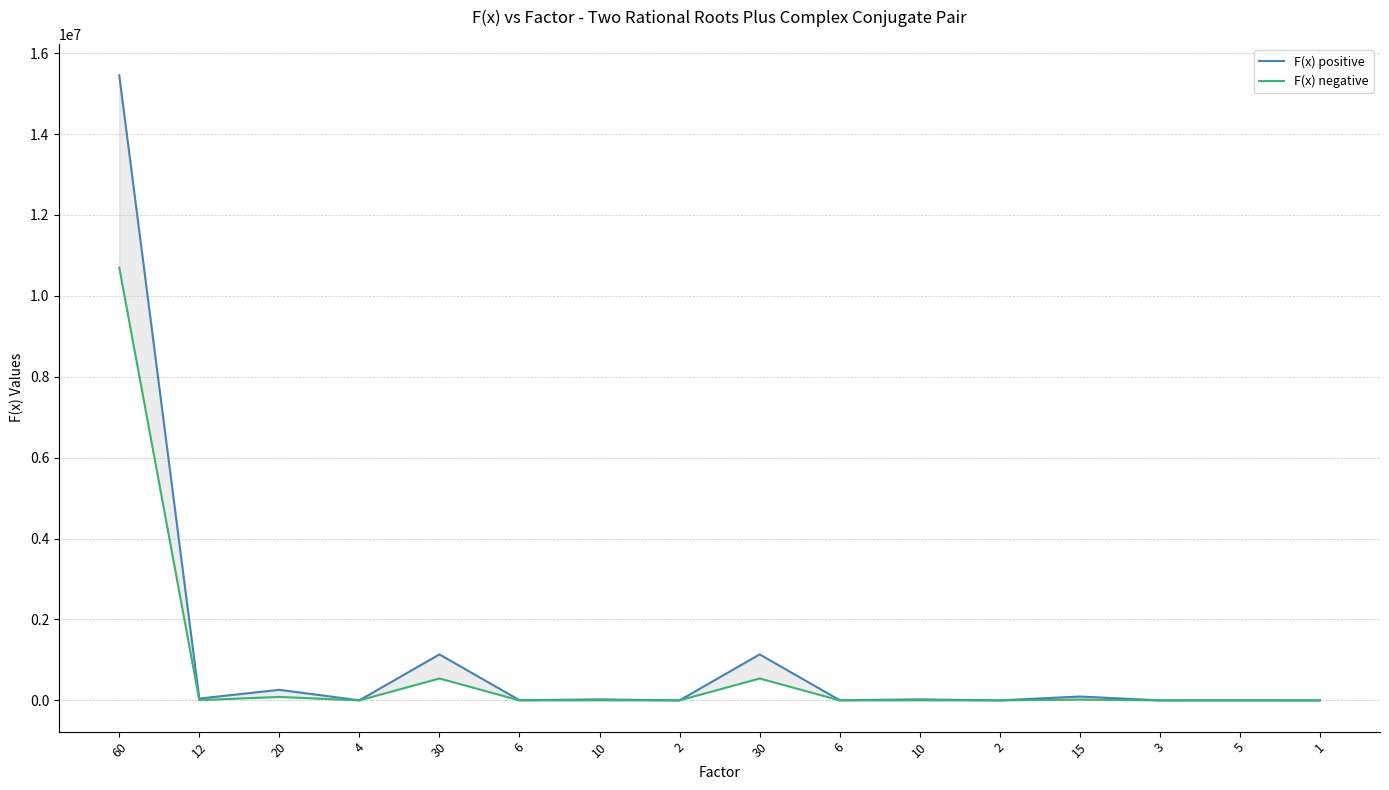

Which has a higher value, 15 or 12?

15